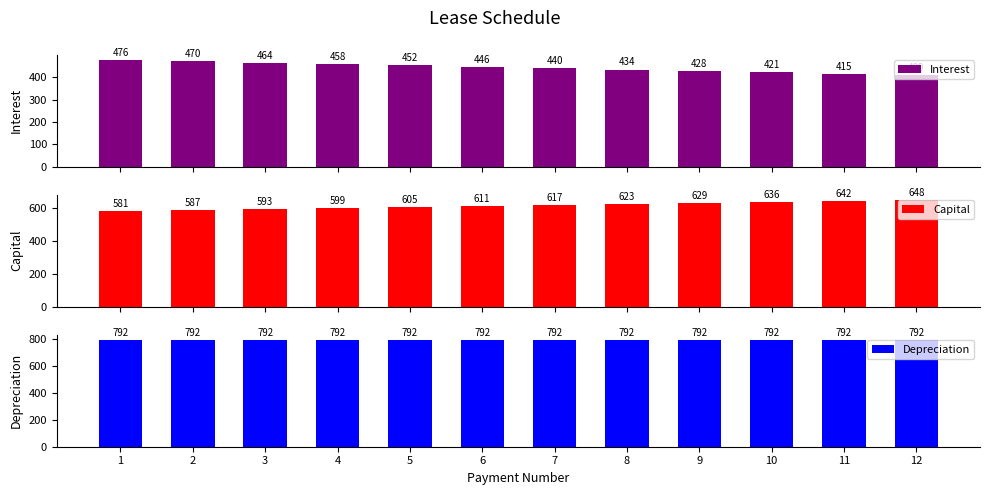

Which has a higher value, 11 or 8?

8